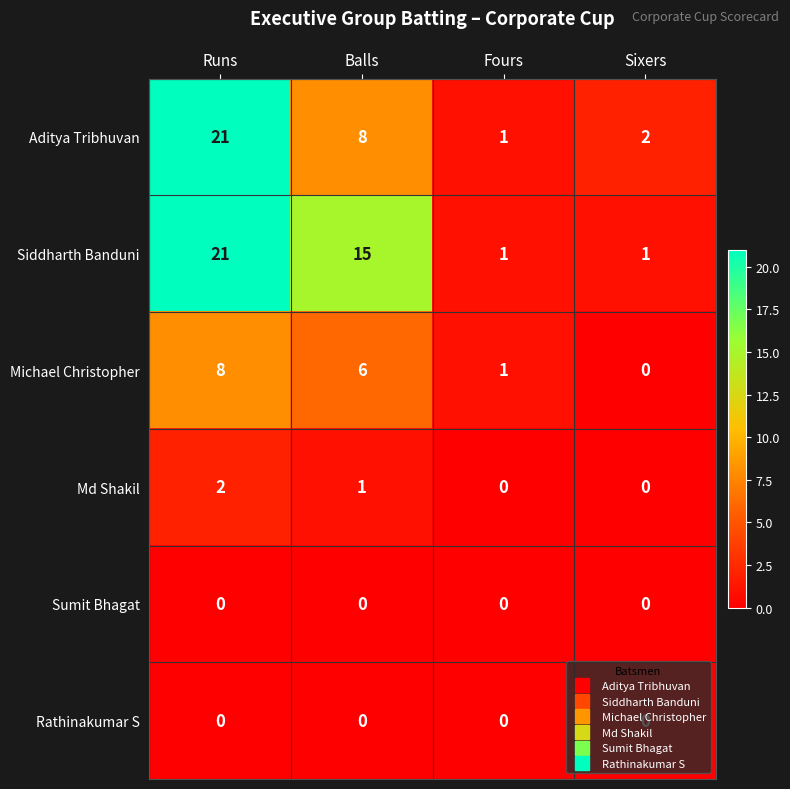

What is the maximum value shown in the chart?

21